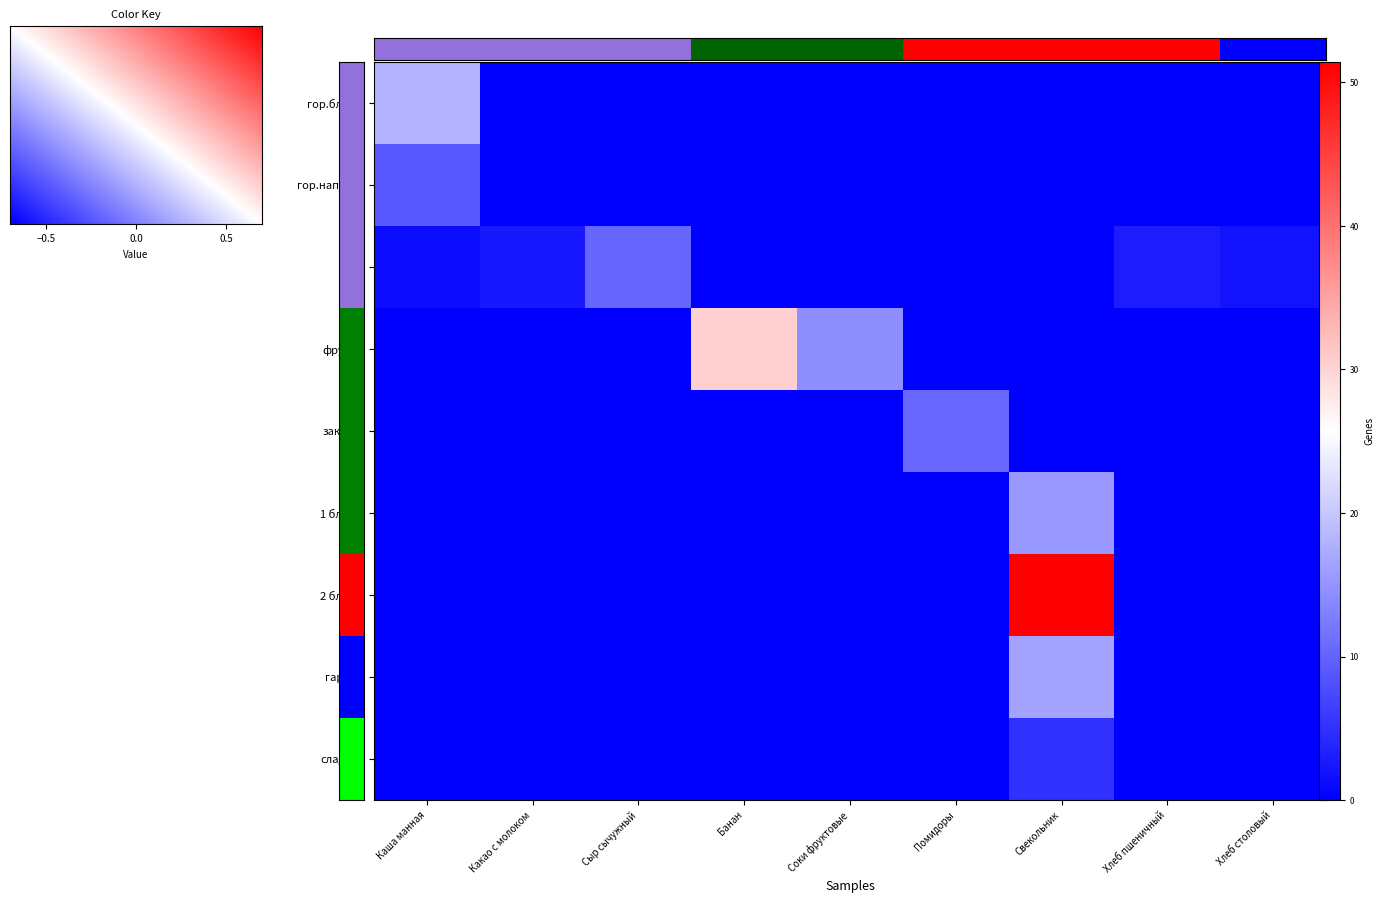

Is the value of гарнир at Каша манная greater than the value of закуска at Хлеб пшеничный?

No